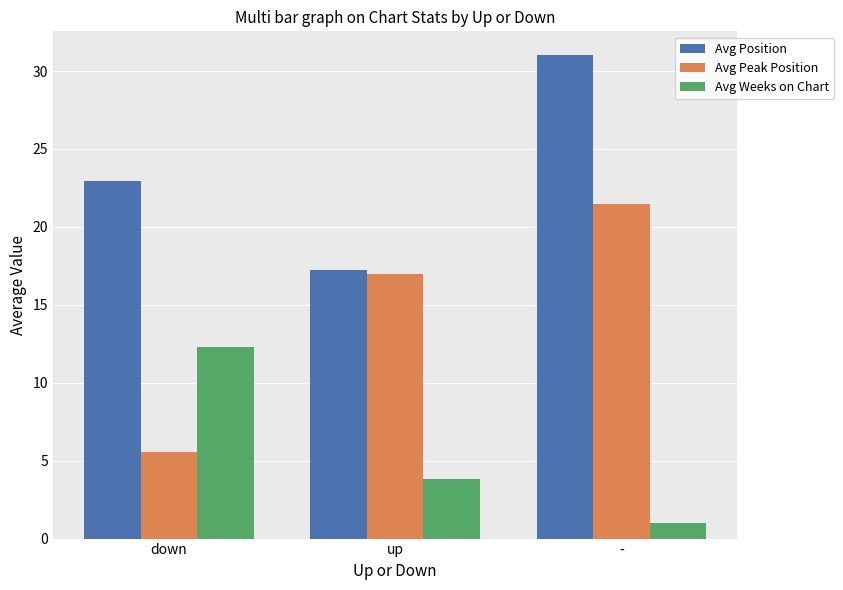

Rank the series by their average value, from highest to lowest.

Avg Position, Avg Peak Position, Avg Weeks on Chart